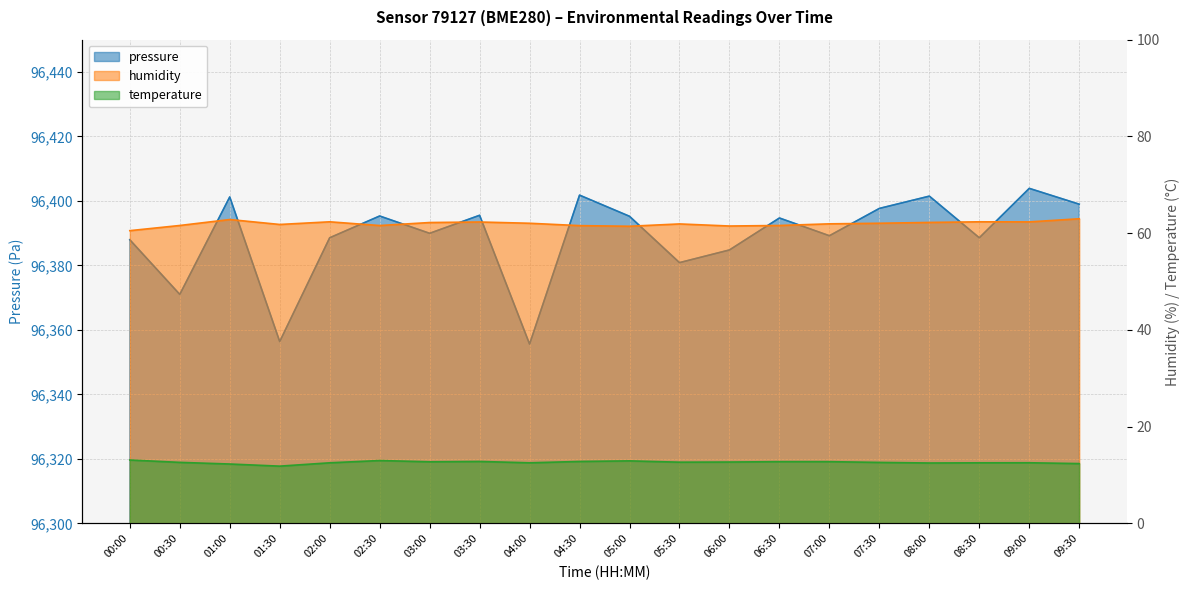

Where is the first local minimum for temperature?

01:30